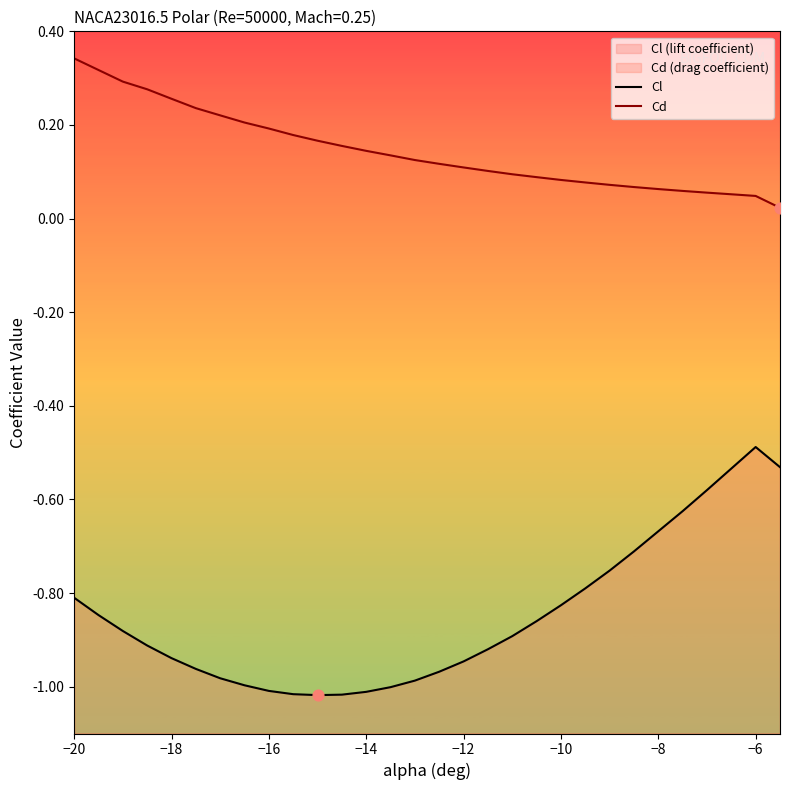

At how many categories does at least one series exceed 0?

30